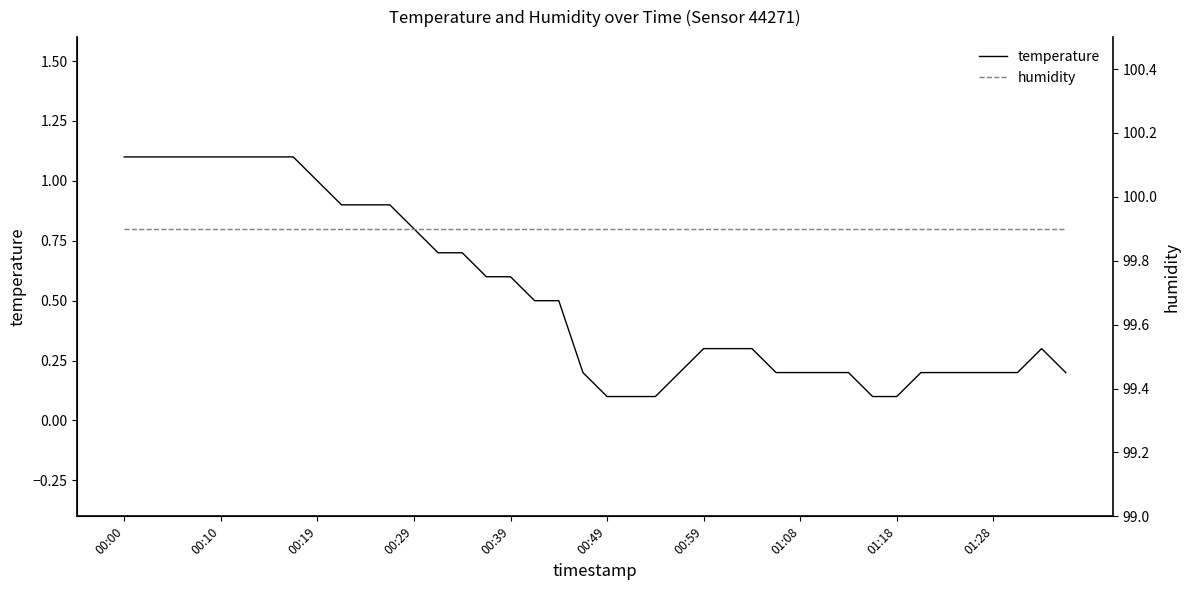

How many distinct data groups are displayed?

2